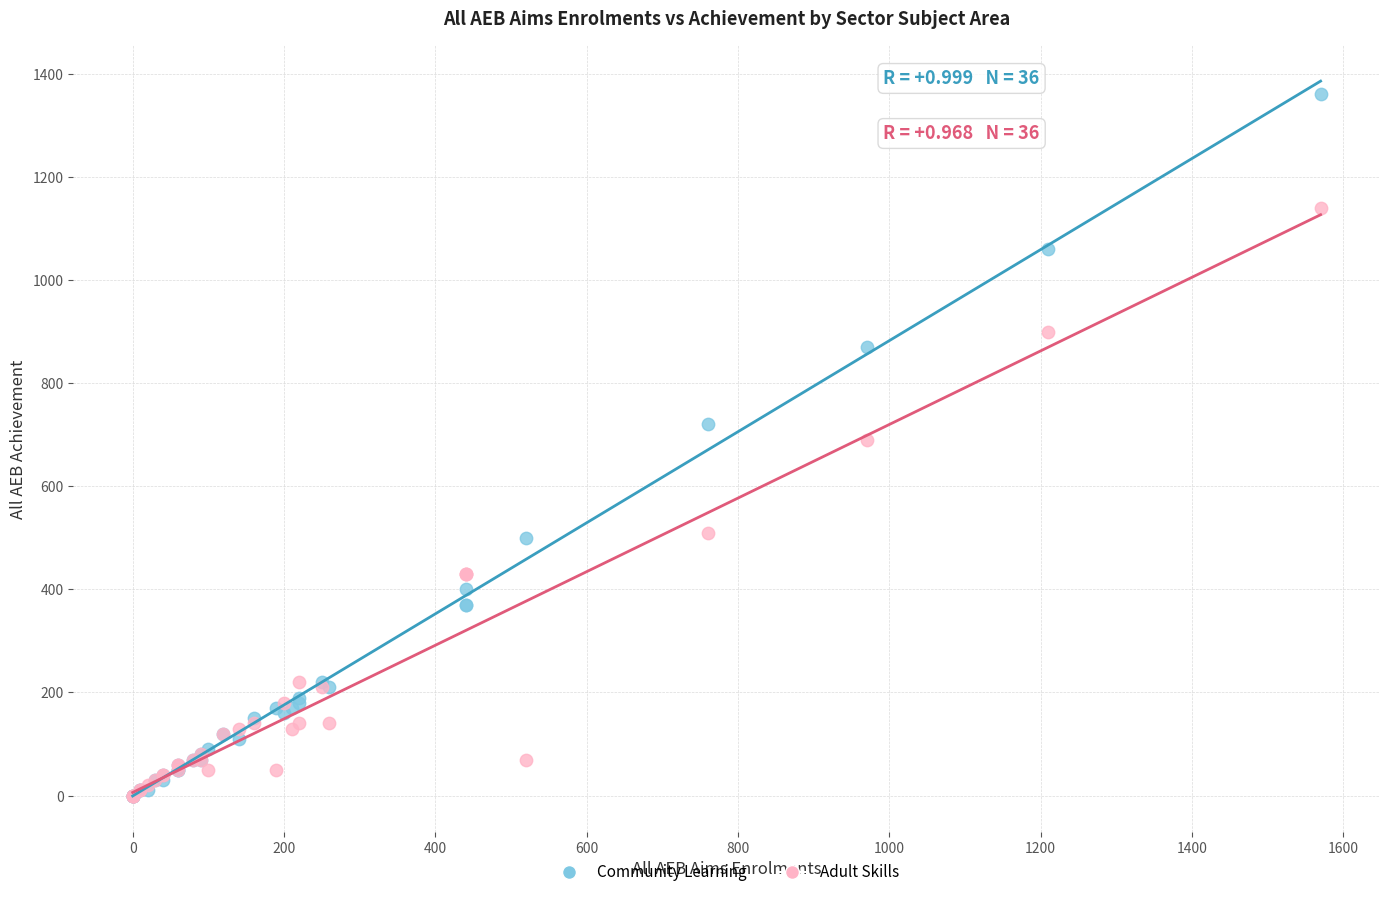

What are all the series names shown in the legend?

Community Learning, Adult Skills